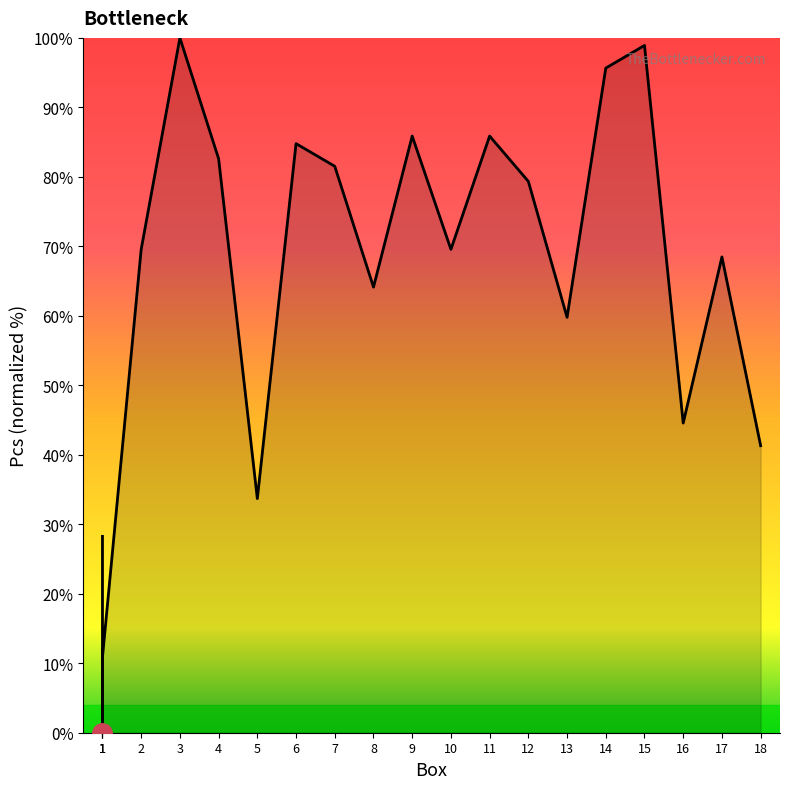

What is the sum of all values?

1284.8